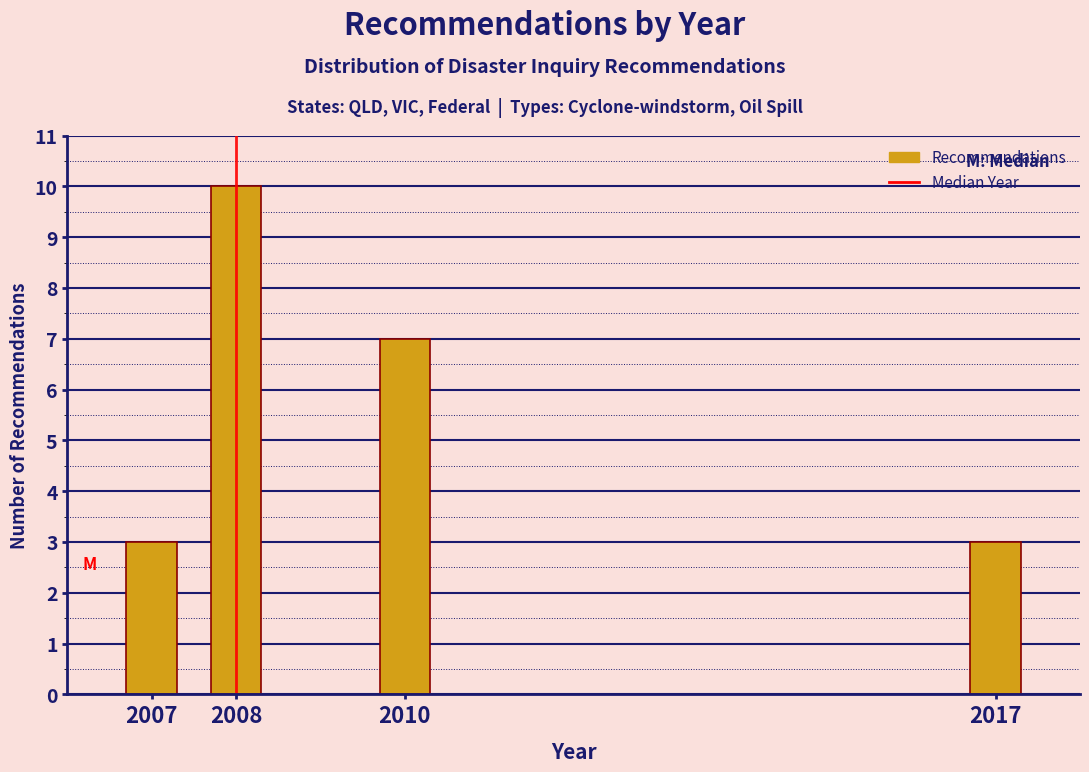

Reading left to right, what are all the values shown in this chart?

3	10	7	3